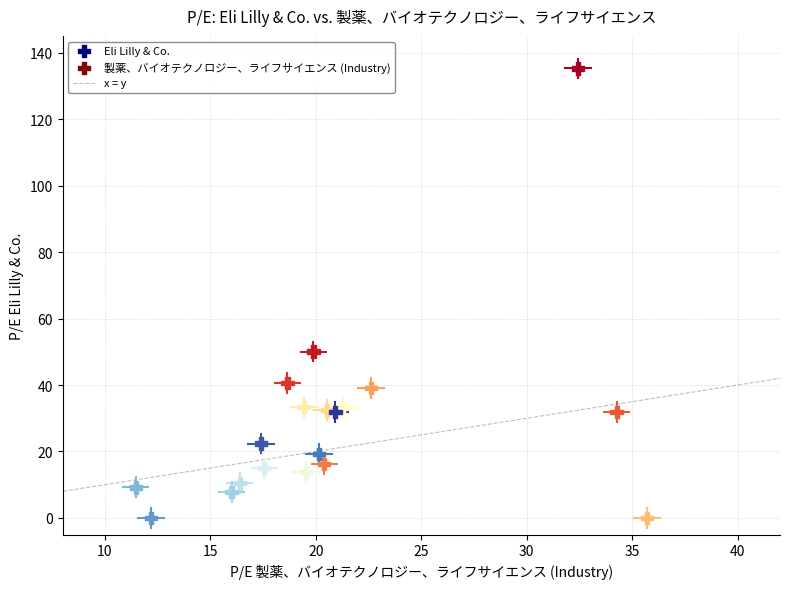

What Y value in the scatter plot is closest to 67?

50.1